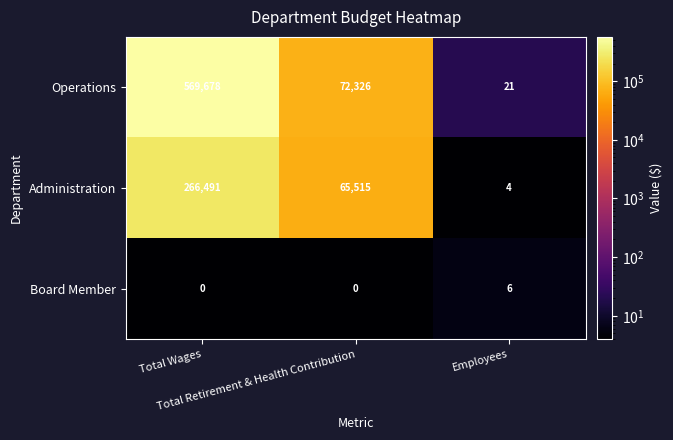

What is the average value of the Operations series?

214008